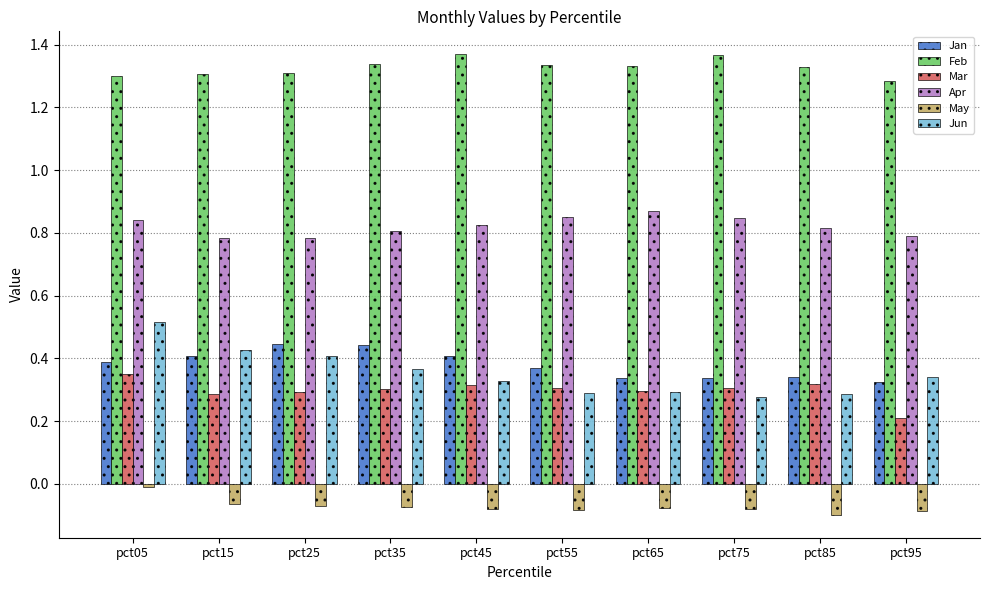

What is the total value across all series at pct85?

3.0